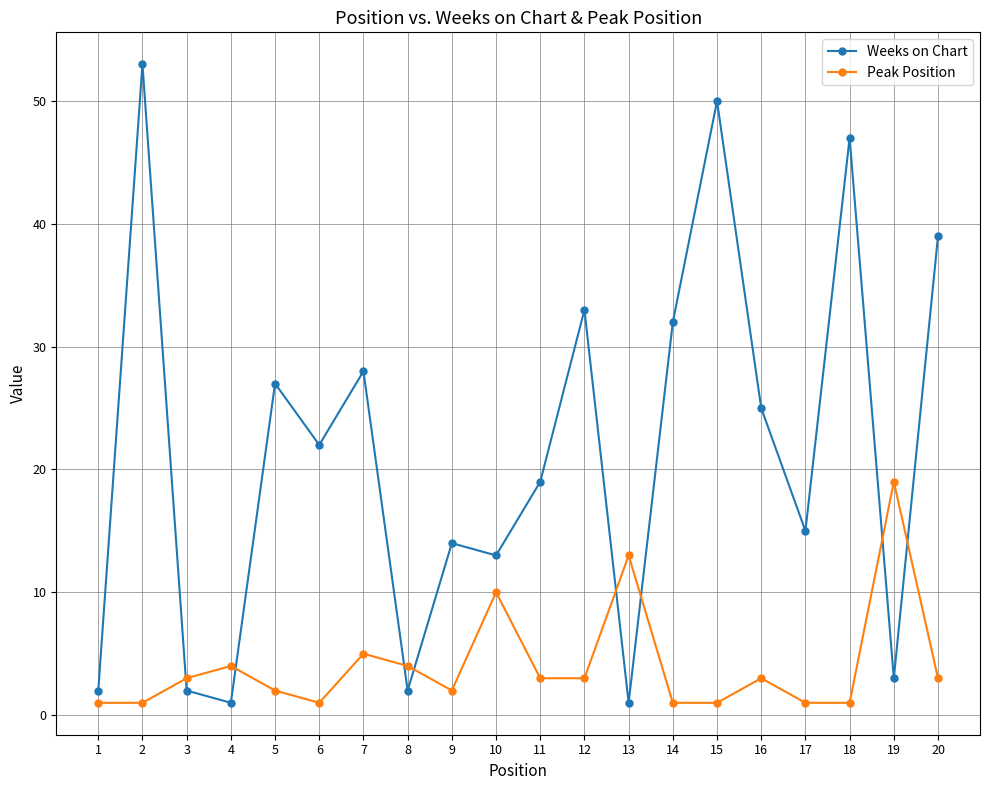

True or false: Weeks on Chart has a value of 2 at 3.

True